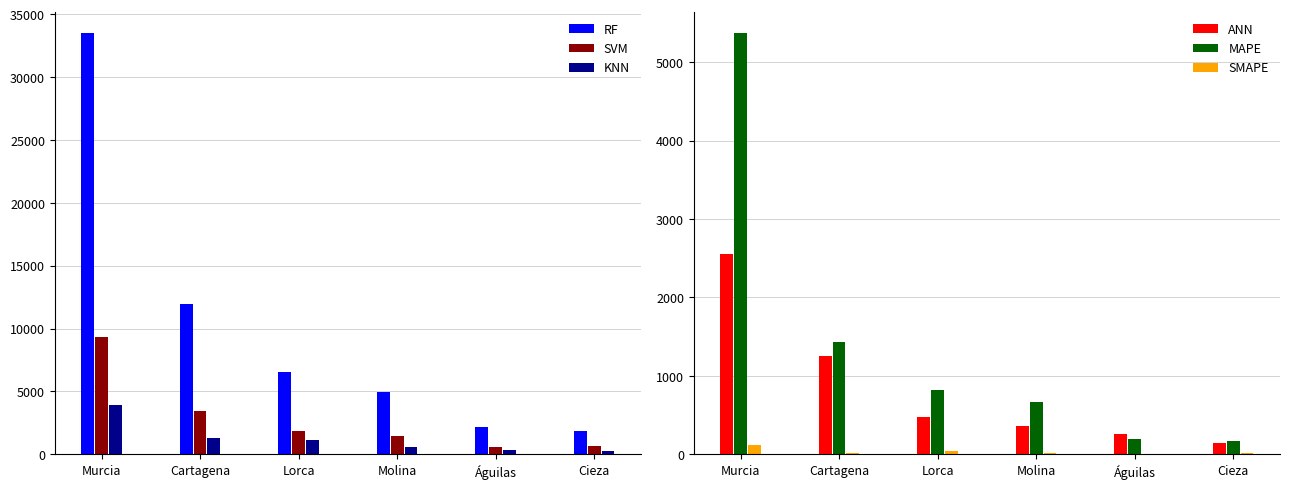

What is the average value of the SMAPE series?

37